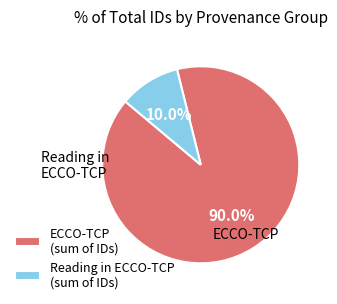

Does ECCO-TCP (sum of IDs) represent more than half of the total?

Yes